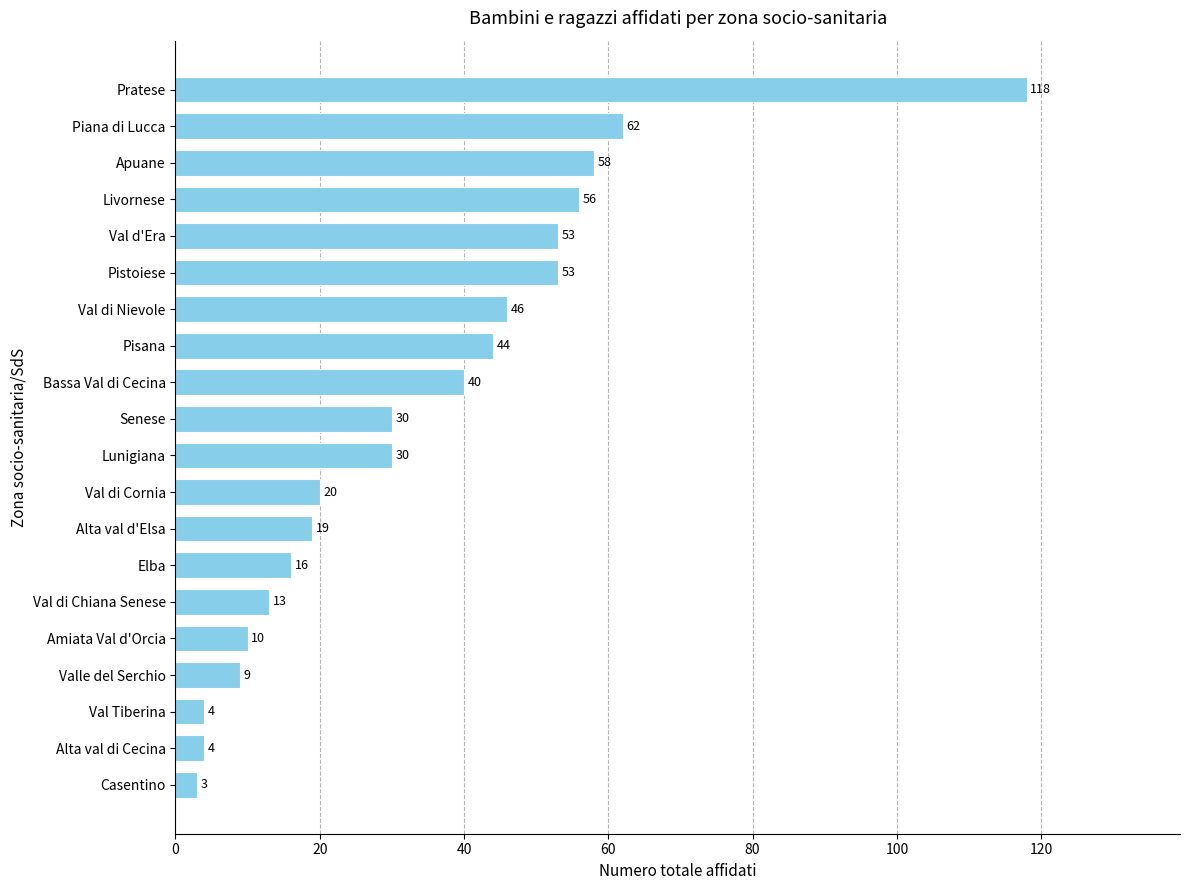

Is it true that the value at Val di Chiana Senese is 5?

False